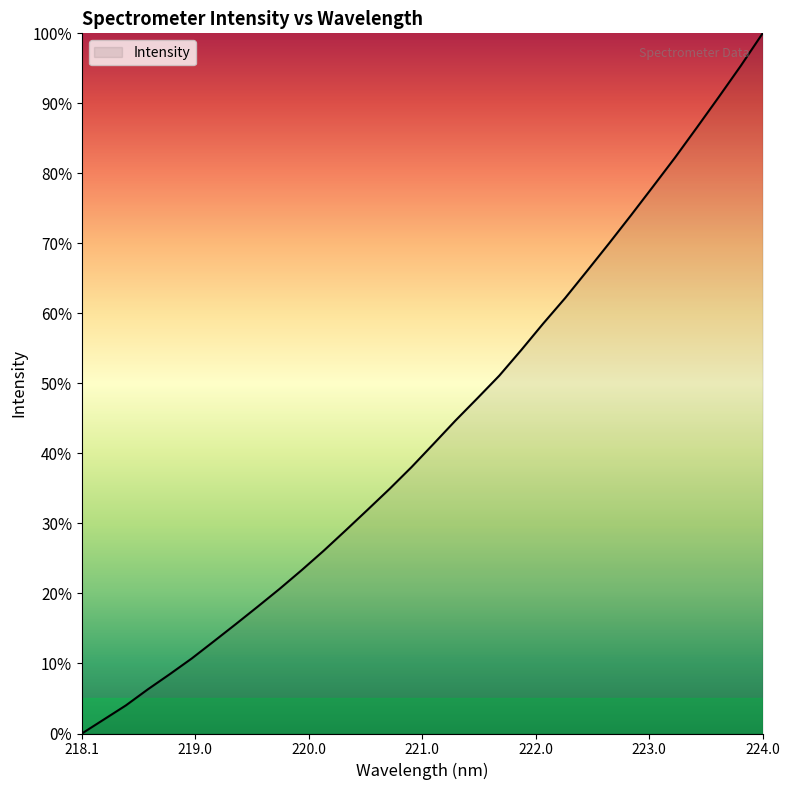

What is the greatest value displayed?

100.0